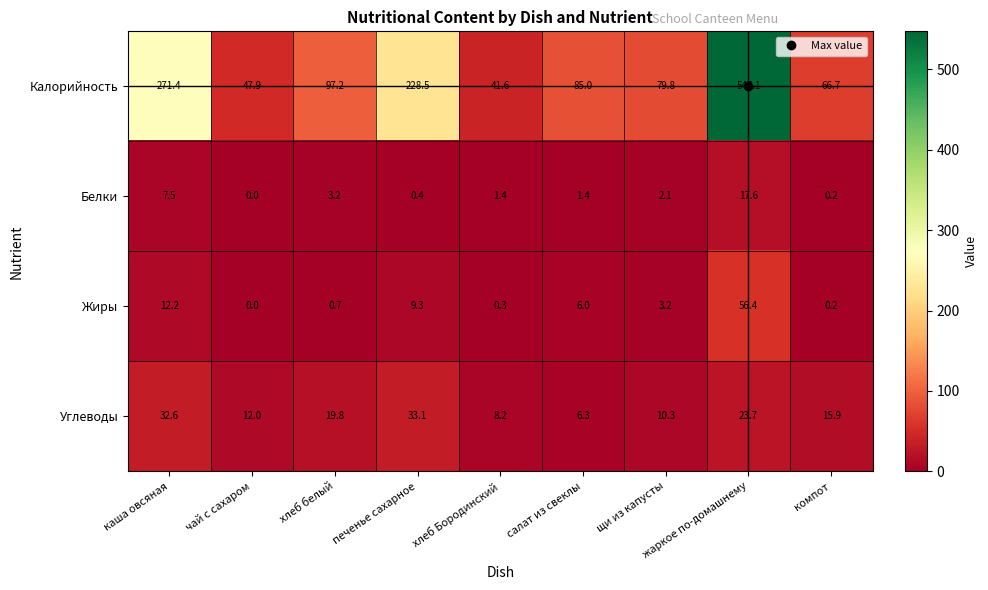

At which category is the sum across all series the highest?

жаркое по-домашнему